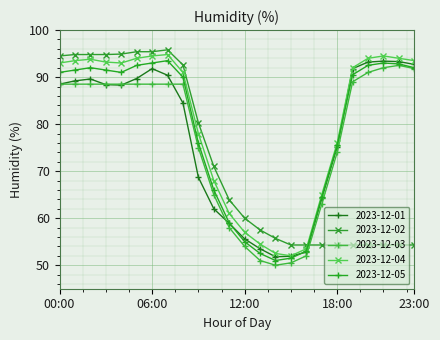

What is the sum of all 2023-12-01 values?

1859.4